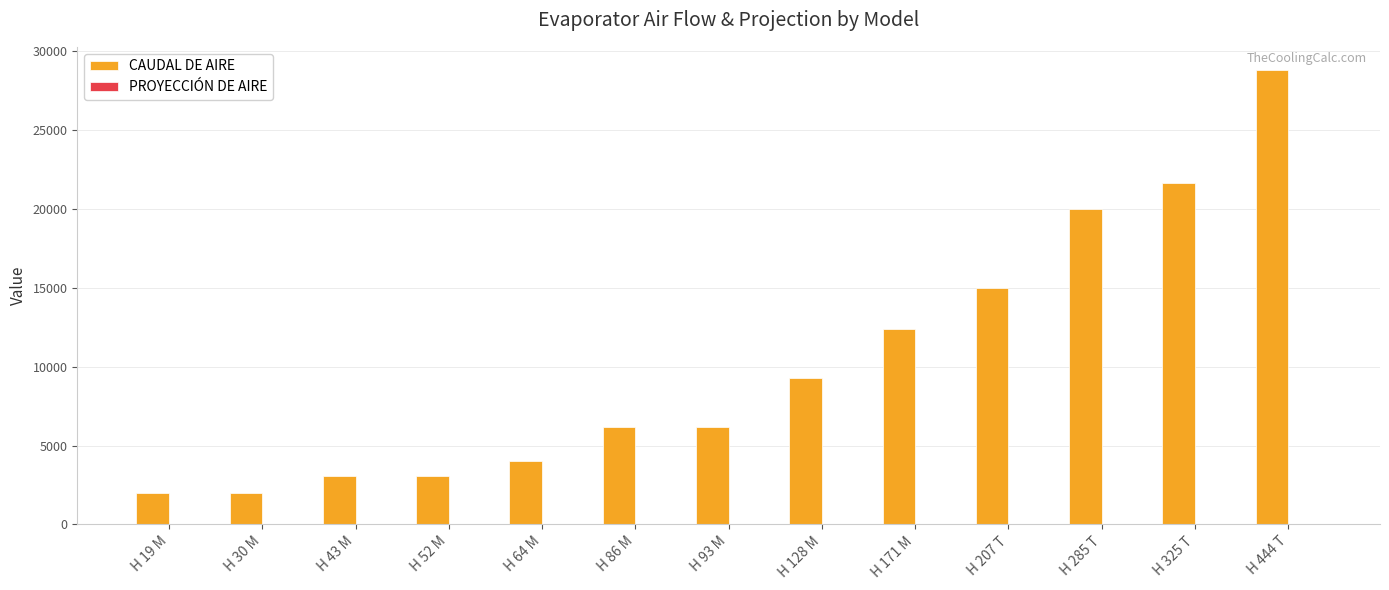

At which label does CAUDAL DE AIRE reach its peak?

H 444 T